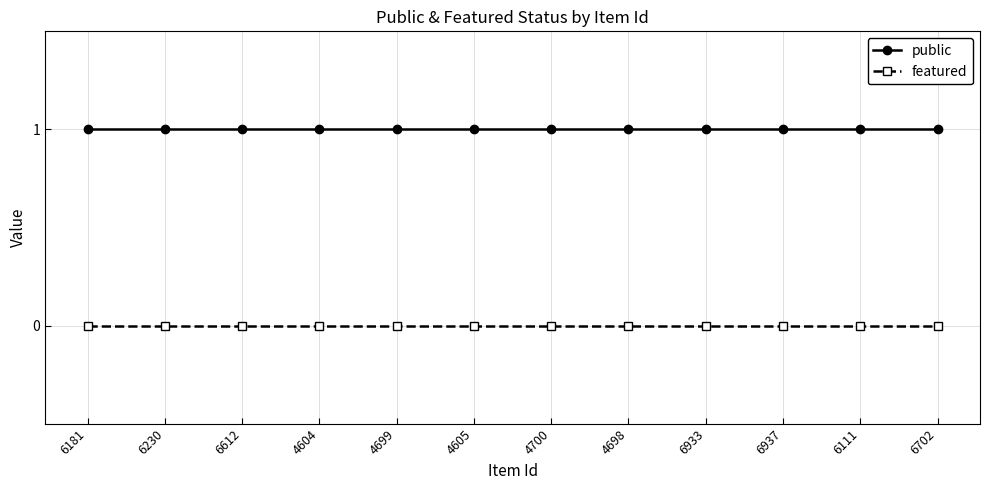

Rank the series by their maximum value, from lowest to highest.

featured, public